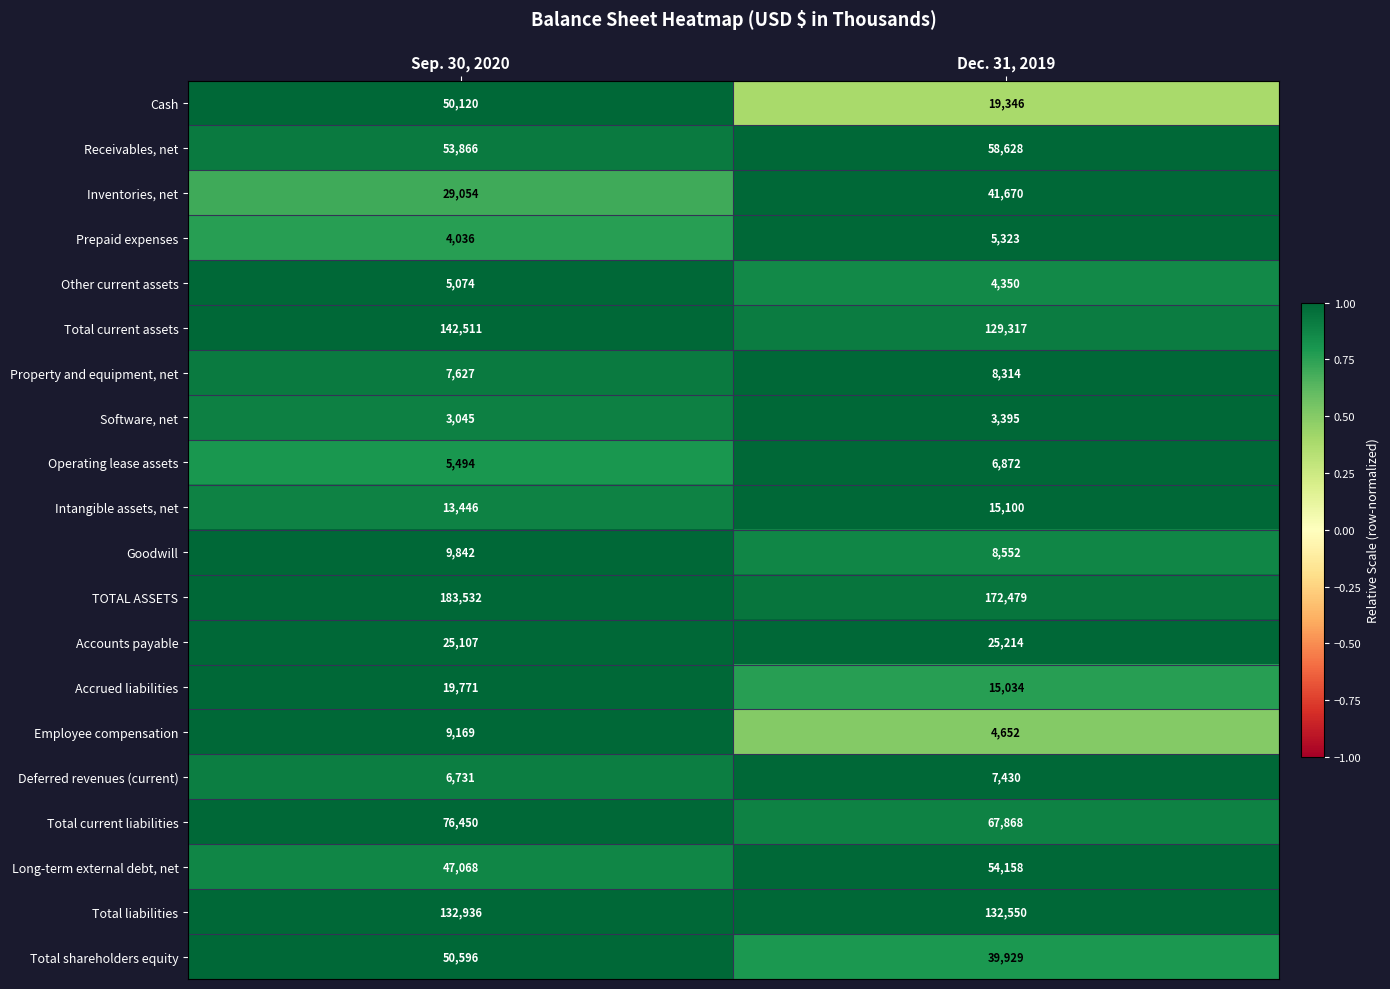

The value of Cash at Dec. 31, 2019 is 31556. True or false?

False